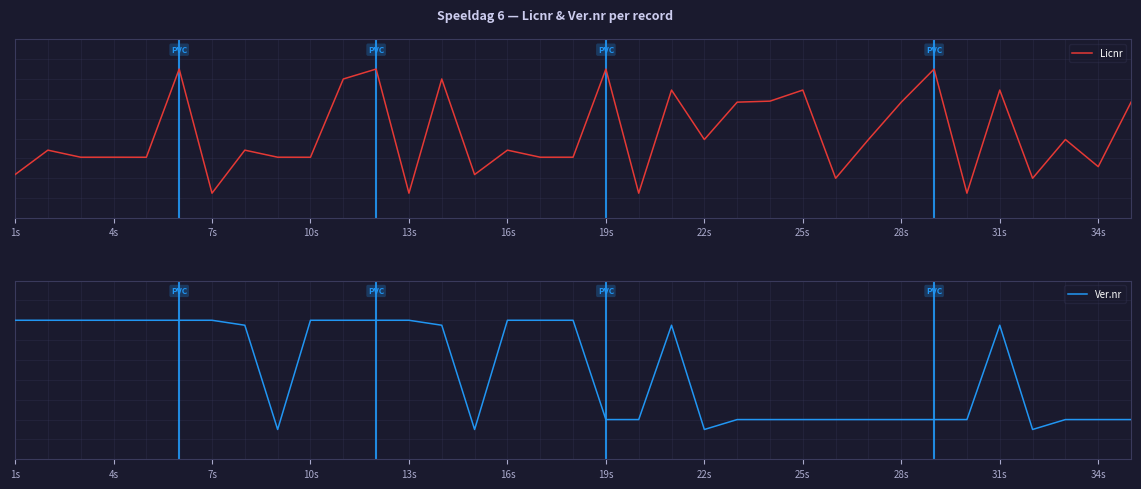

What is the total value across all series at 13s?

1.2